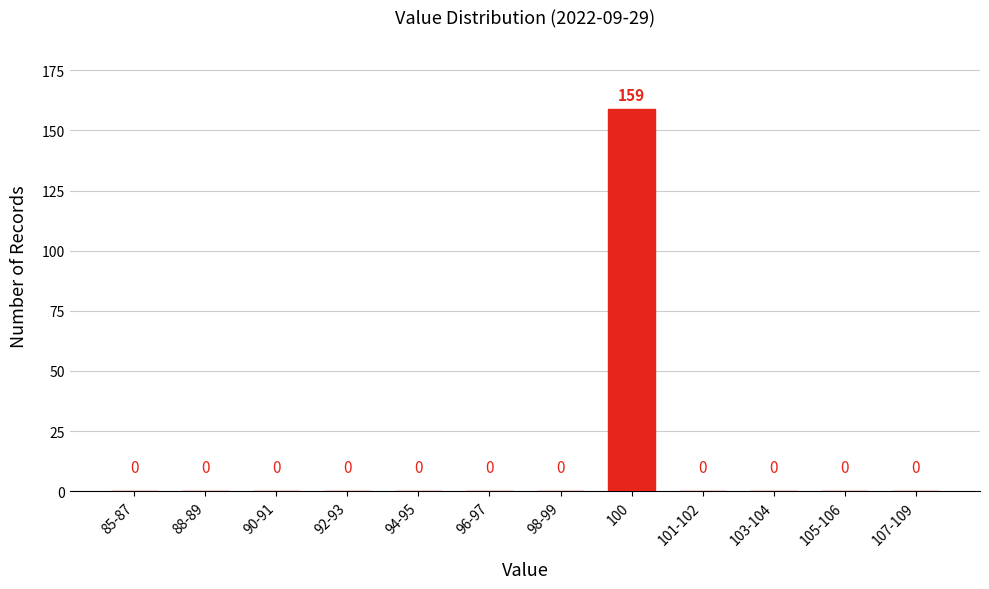

Reading right to left, transcribe all the data shown in this chart.

107-109=0	105-106=0	103-104=0	101-102=0	100=159	98-99=0	96-97=0	94-95=0	92-93=0	90-91=0	88-89=0	85-87=0